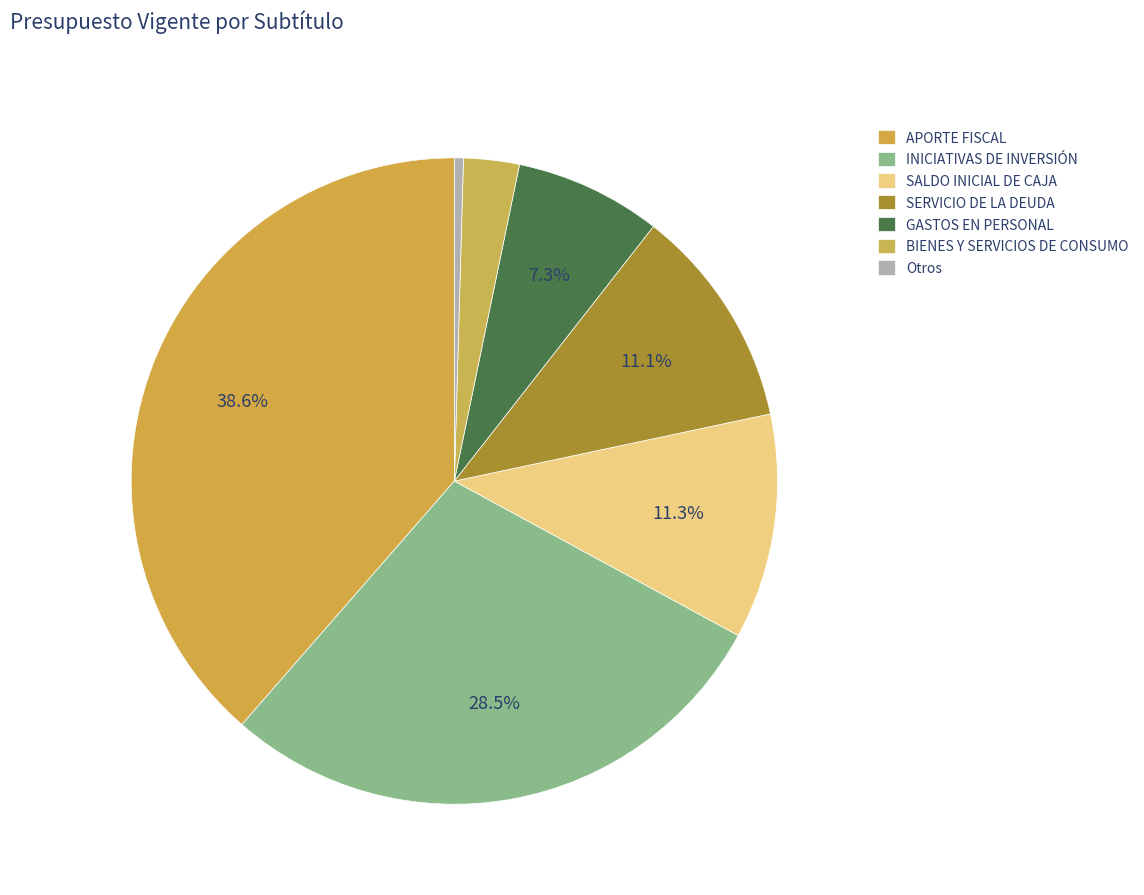

Count the number of slices in the pie.

7